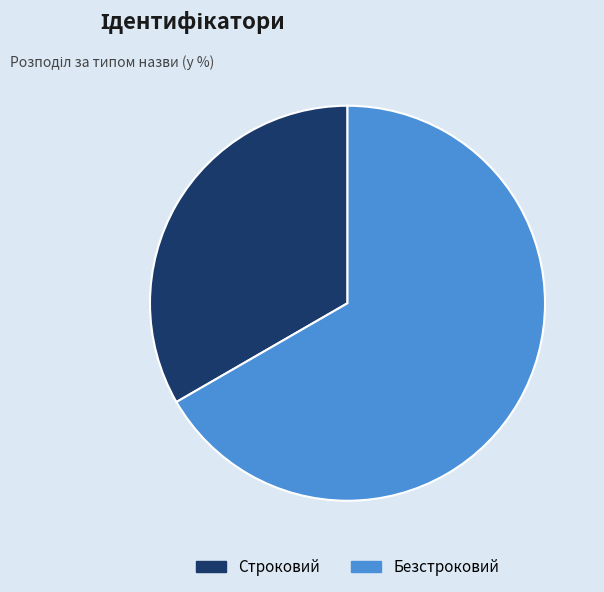

Combined, do Безстроковий and Строковий account for over 50%?

Yes